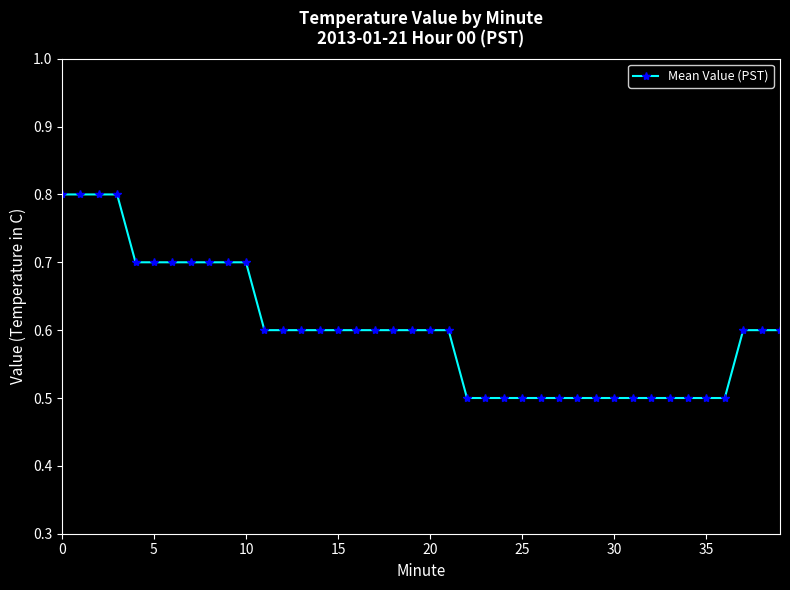

What is the value of the 18th point from the left?

0.6